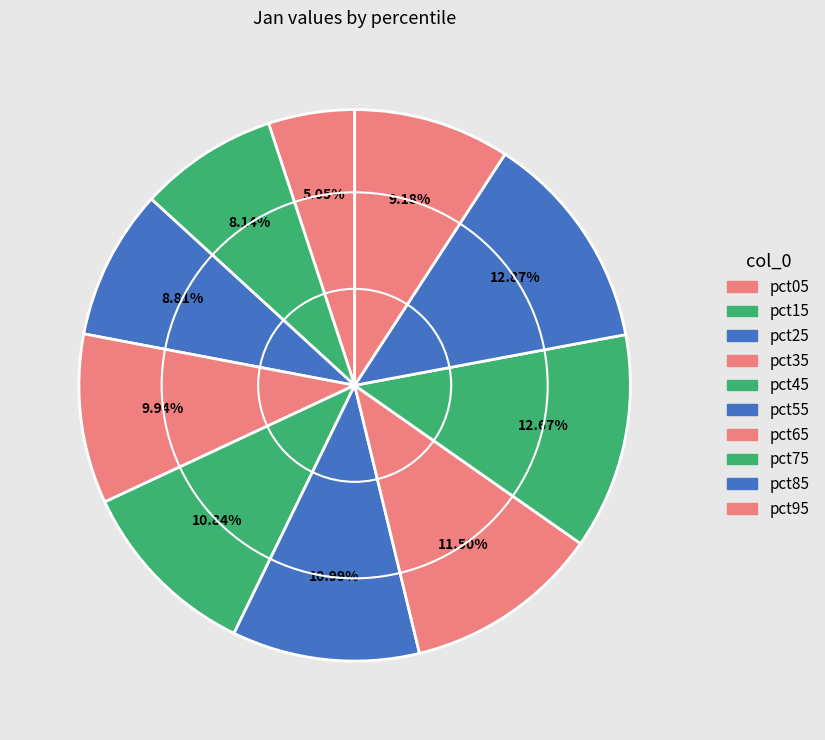

What is the total percentage of pct25 and pct15?

17.0%